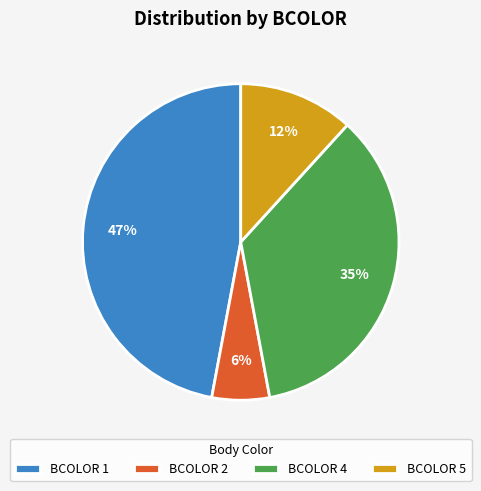

Count the number of slices in the pie.

4